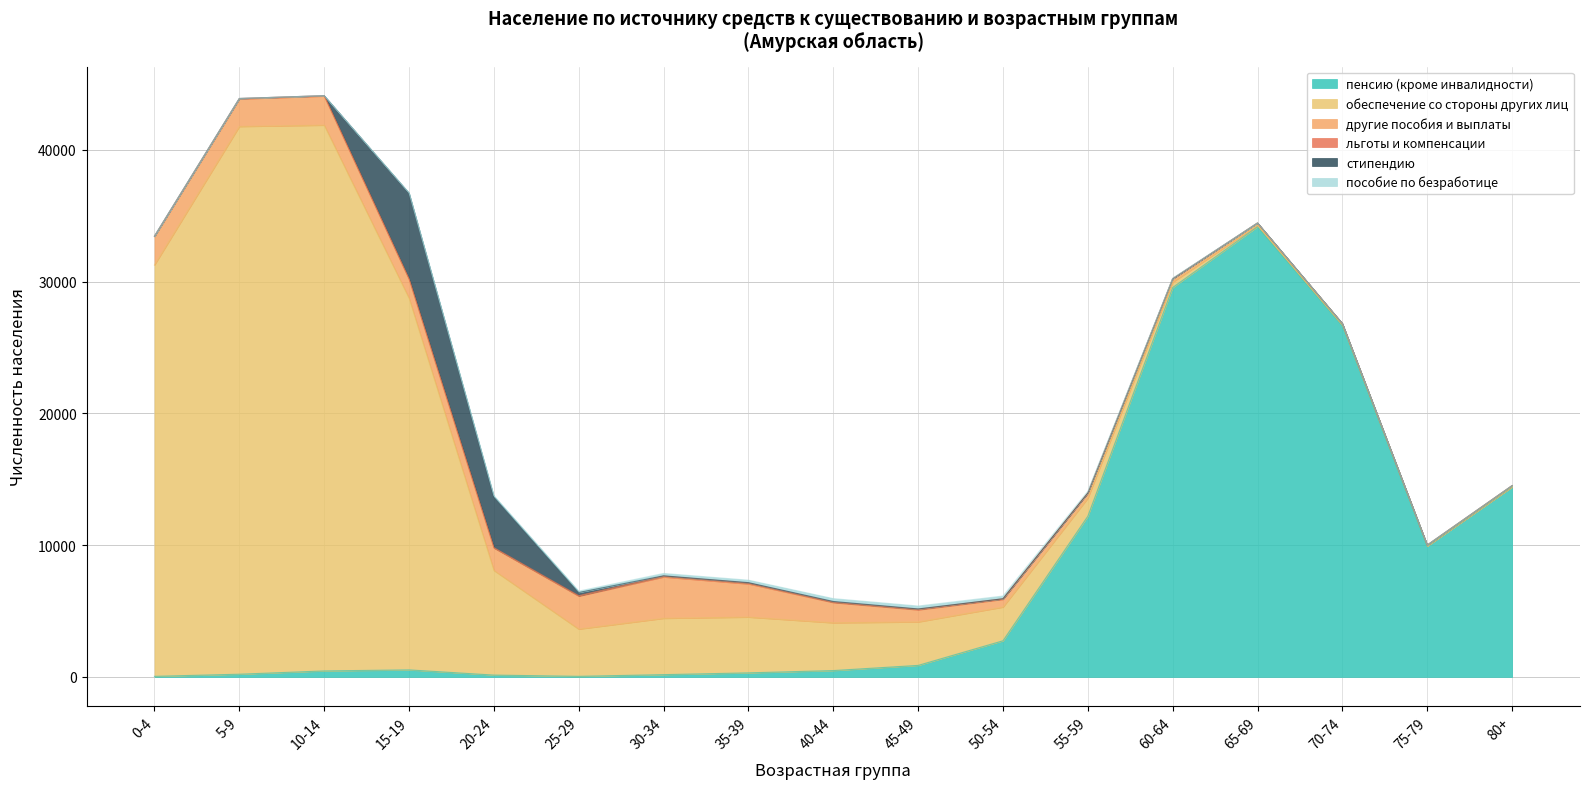

Between 0-4 and 70-74, which is larger?

70-74